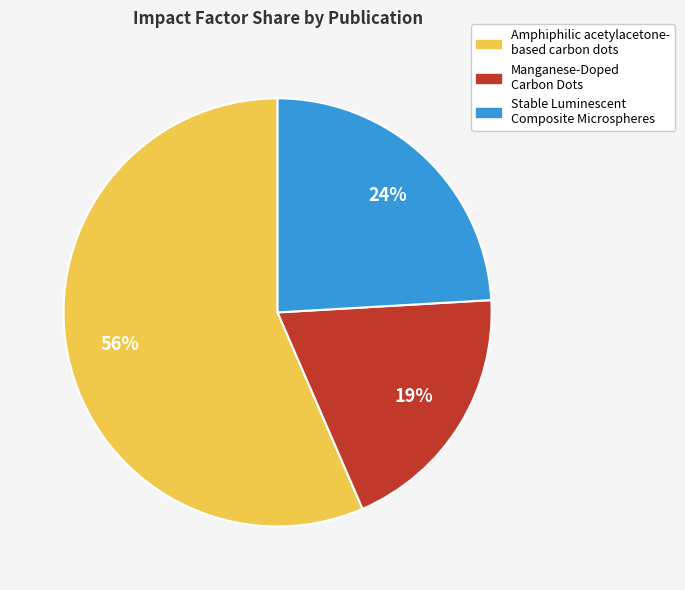

Do Manganese-Doped Carbon Dots and Stable Luminescent Composite Microspheres together represent more than half of the pie?

No